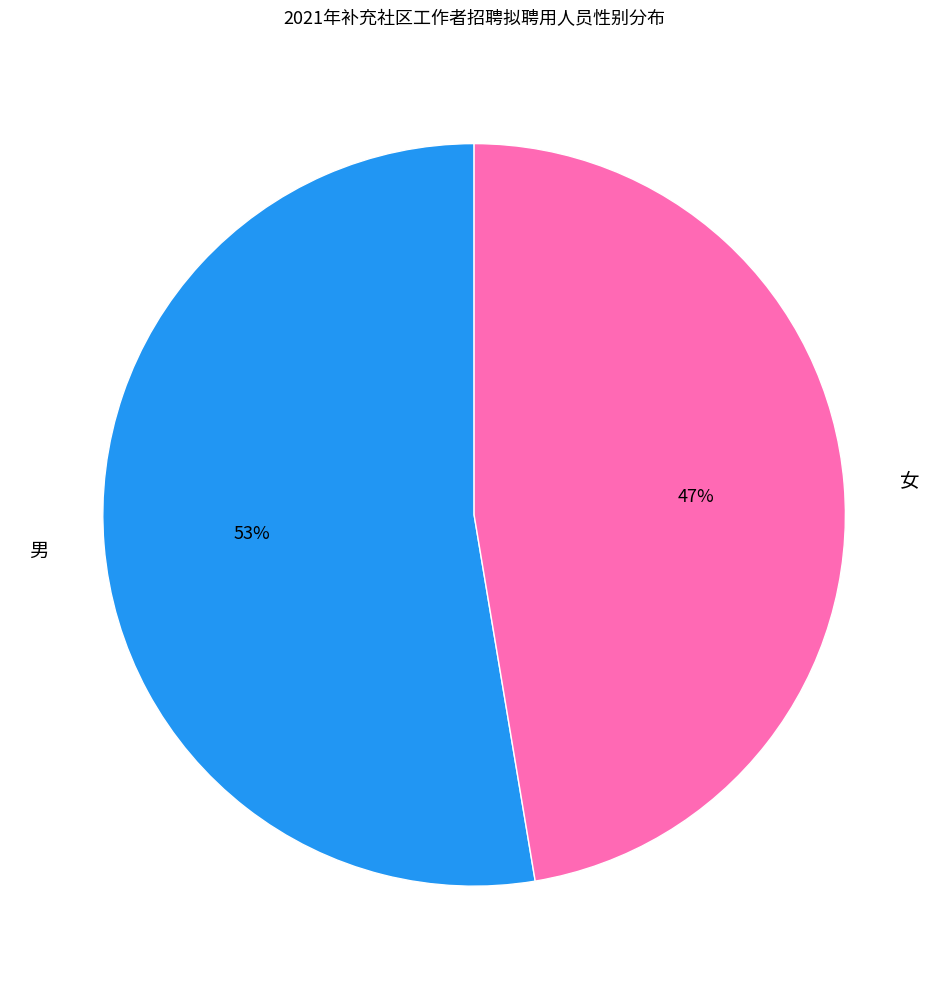

To the nearest percent, what is the combined percentage of 男 and 女?

100%